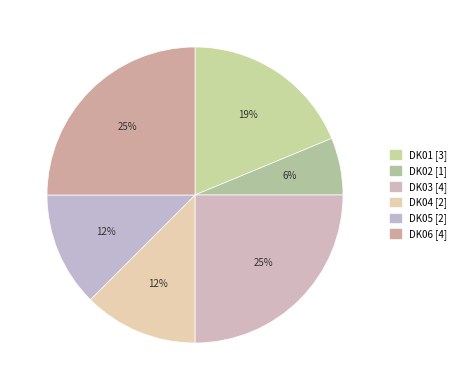

How many slices are in this pie chart?

6